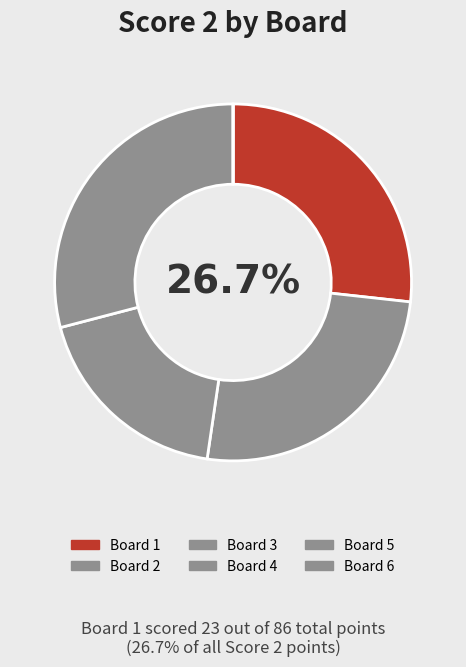

Rank the categories by value from lowest to highest.

Board 5, Board 6, Board 3, Board 2, Board 1, Board 4